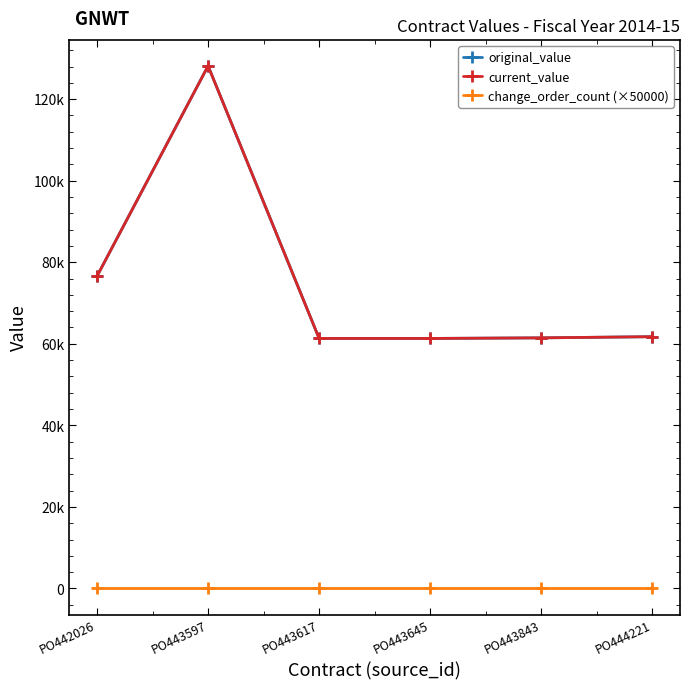

Between PO443843 and PO443597, which is larger?

PO443597